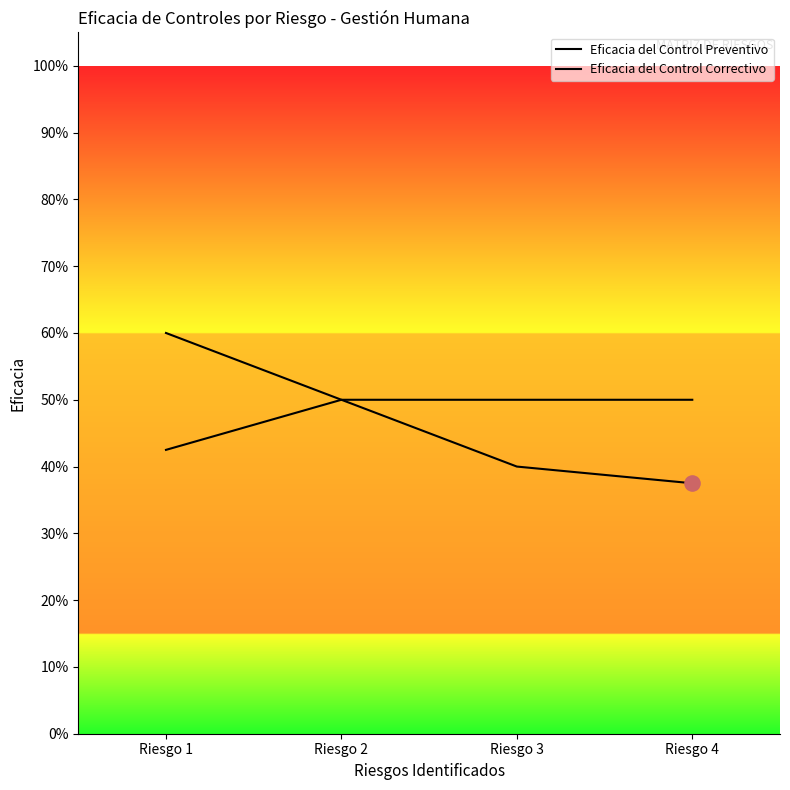

At how many categories does at least one series exceed 0?

4